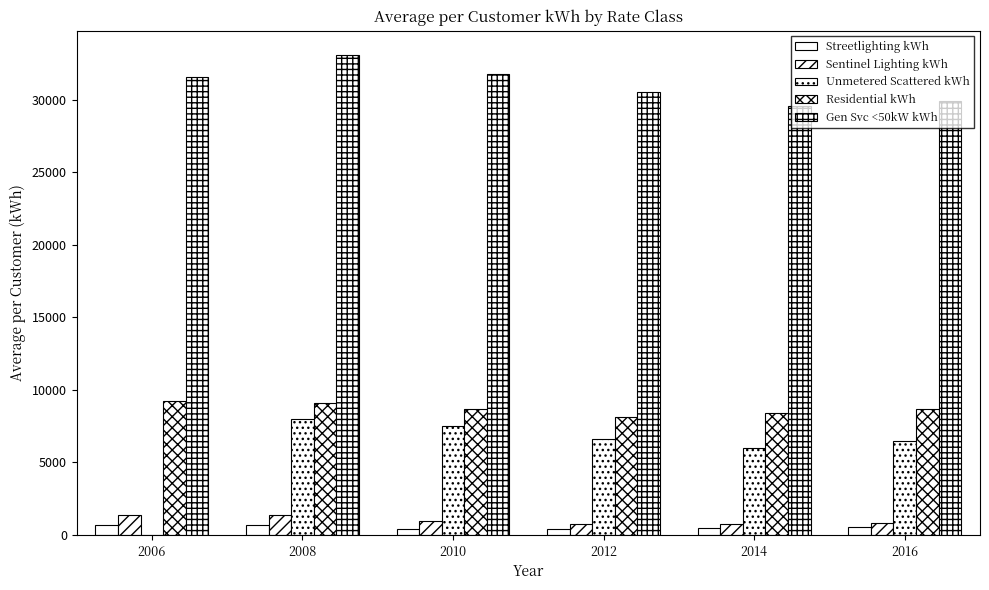

How many values in the Unmetered Scattered kWh series exceed 6639?

3